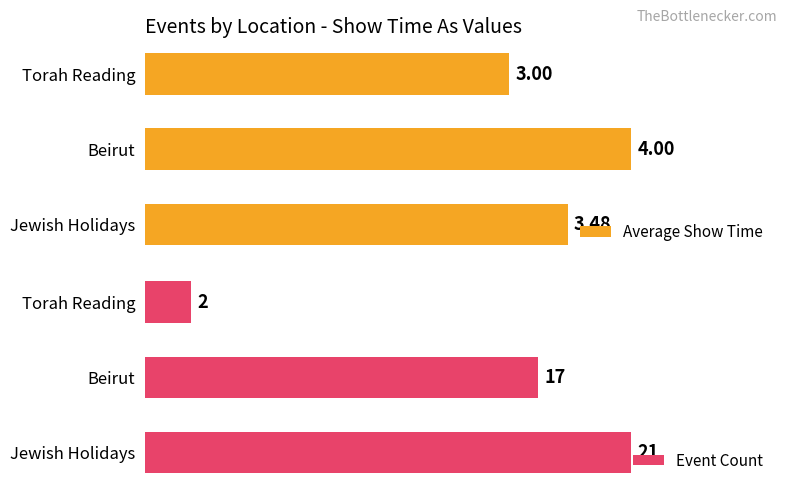

What is the highest value of the Event Count series?

21.0